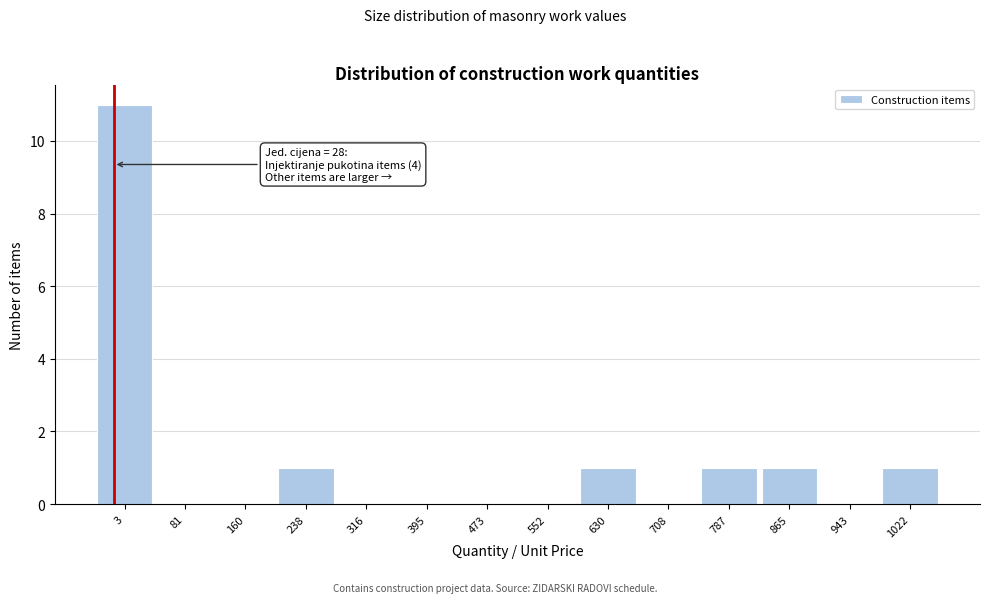

Reading left to right, what are all the values shown in this chart?

3=11	81=0	160=0	238=1	316=0	395=0	473=0	552=0	630=1	708=0	787=1	865=1	943=0	1022=1